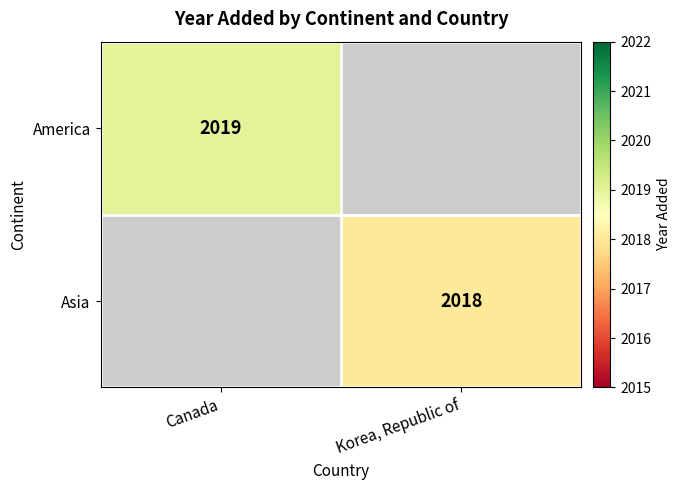

True or false: America has a value of 2019 at Canada.

True